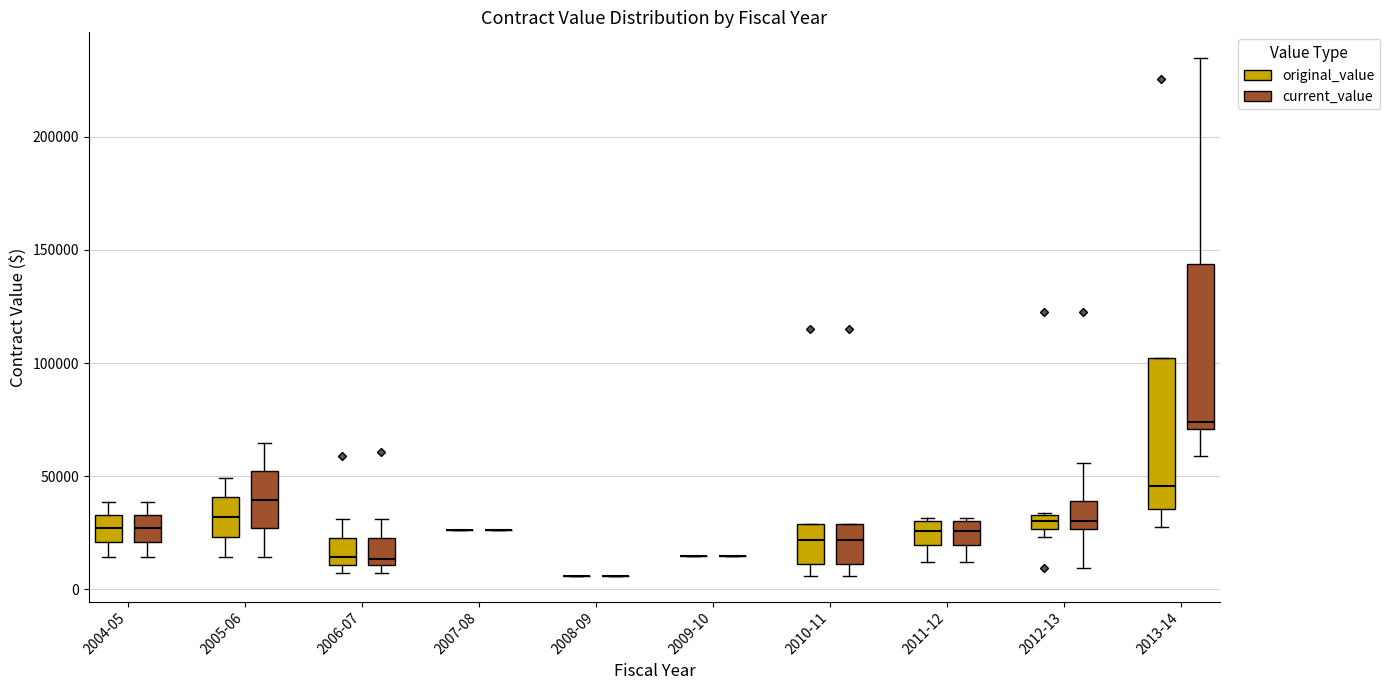

Which box is the tallest, from its lower edge to its upper edge?

2013-14 (current_value)